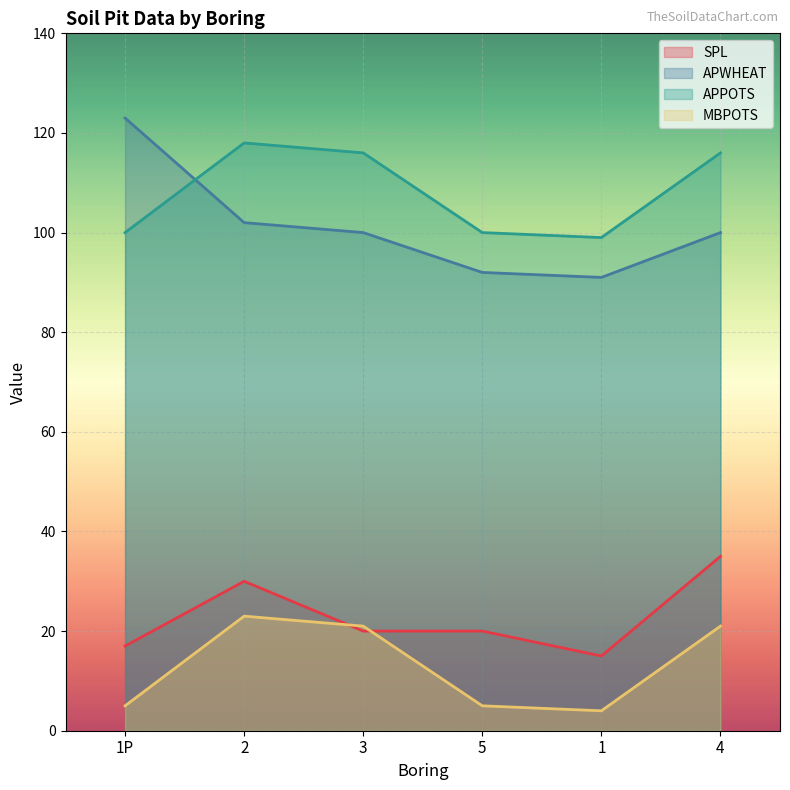

Does the chart display data point markers on the line(s)?

No